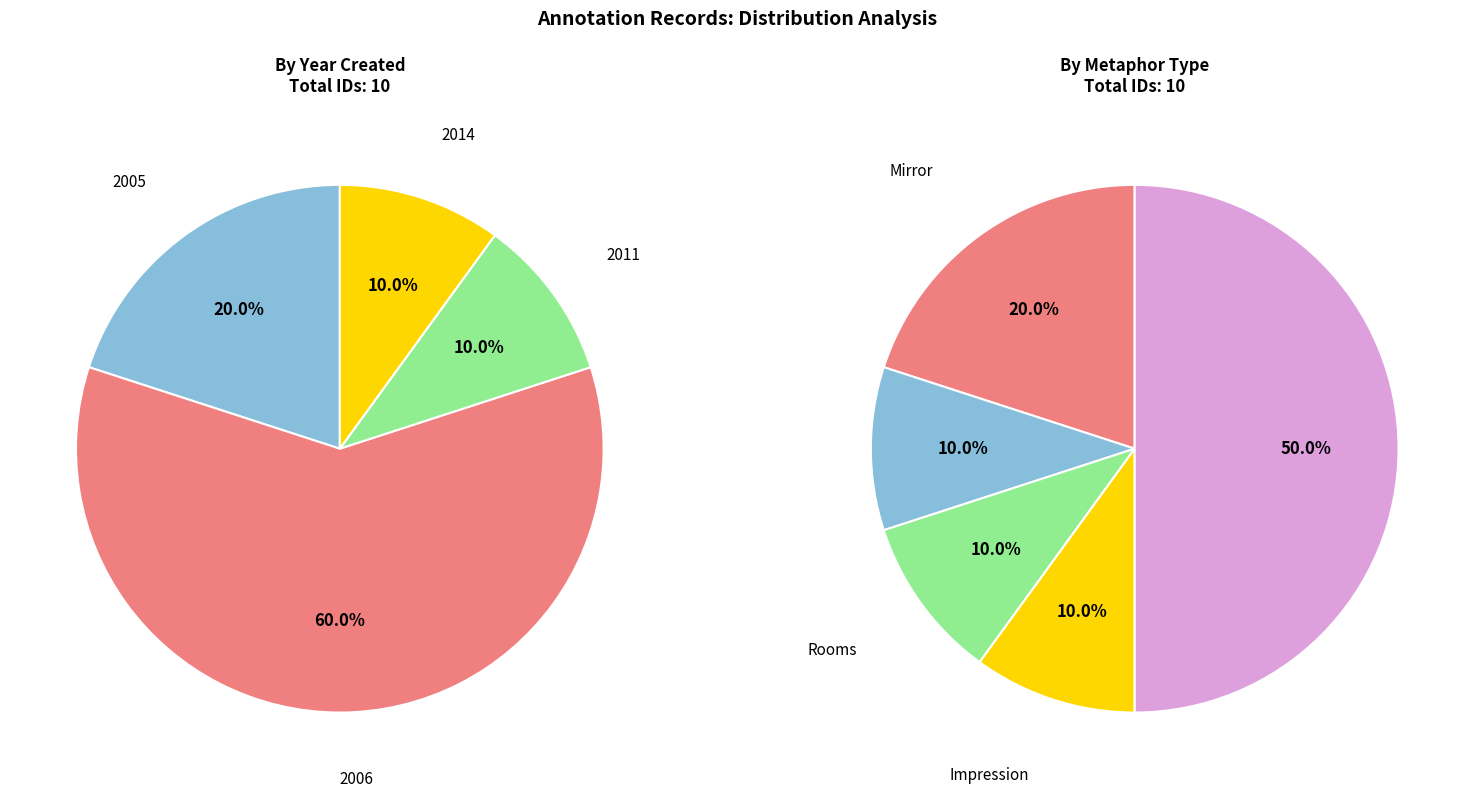

Is it true that 2005-05-24 is 15% of the pie?

False